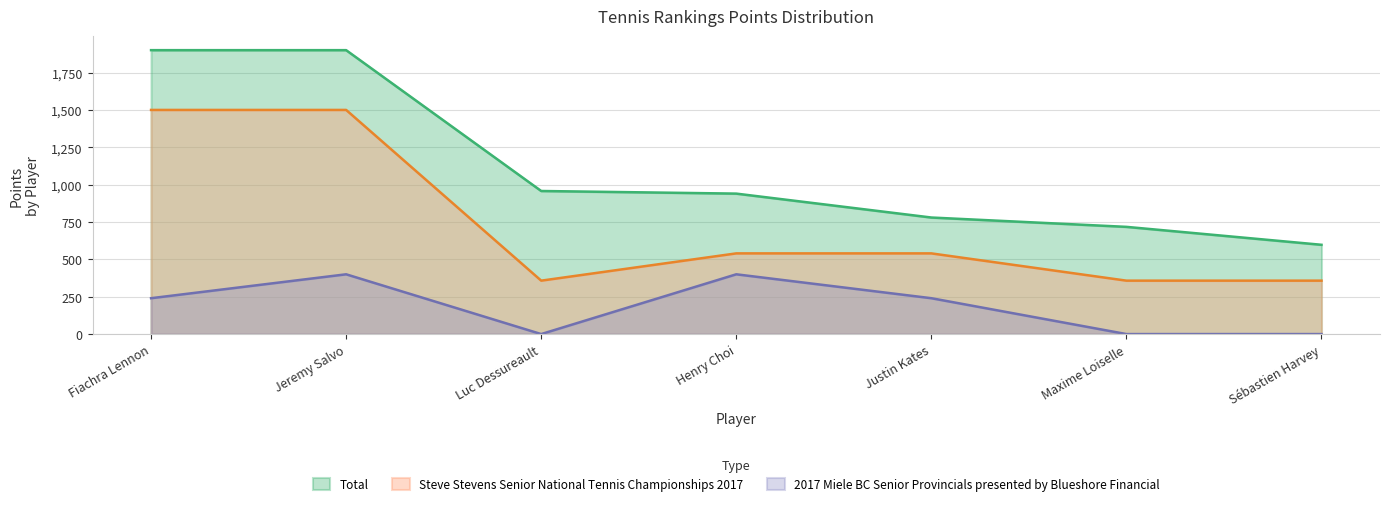

What position from the right is Maxime Loiselle?

2